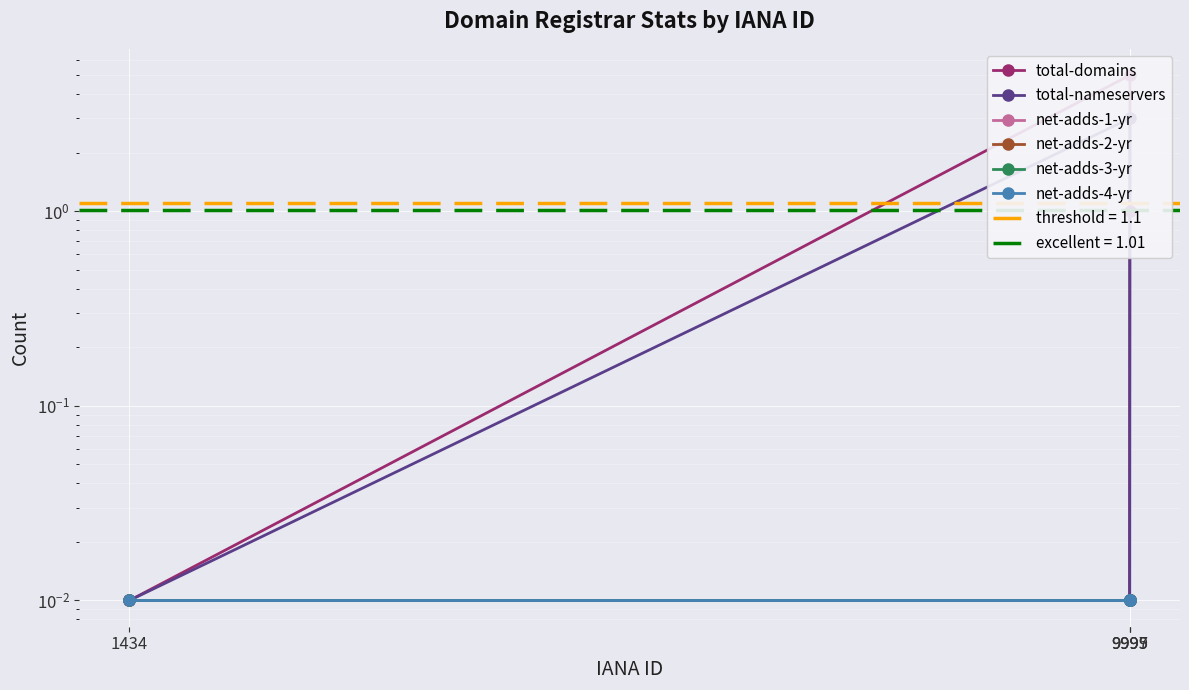

The total-nameservers series shows 0.0 at 1434. True or false?

True